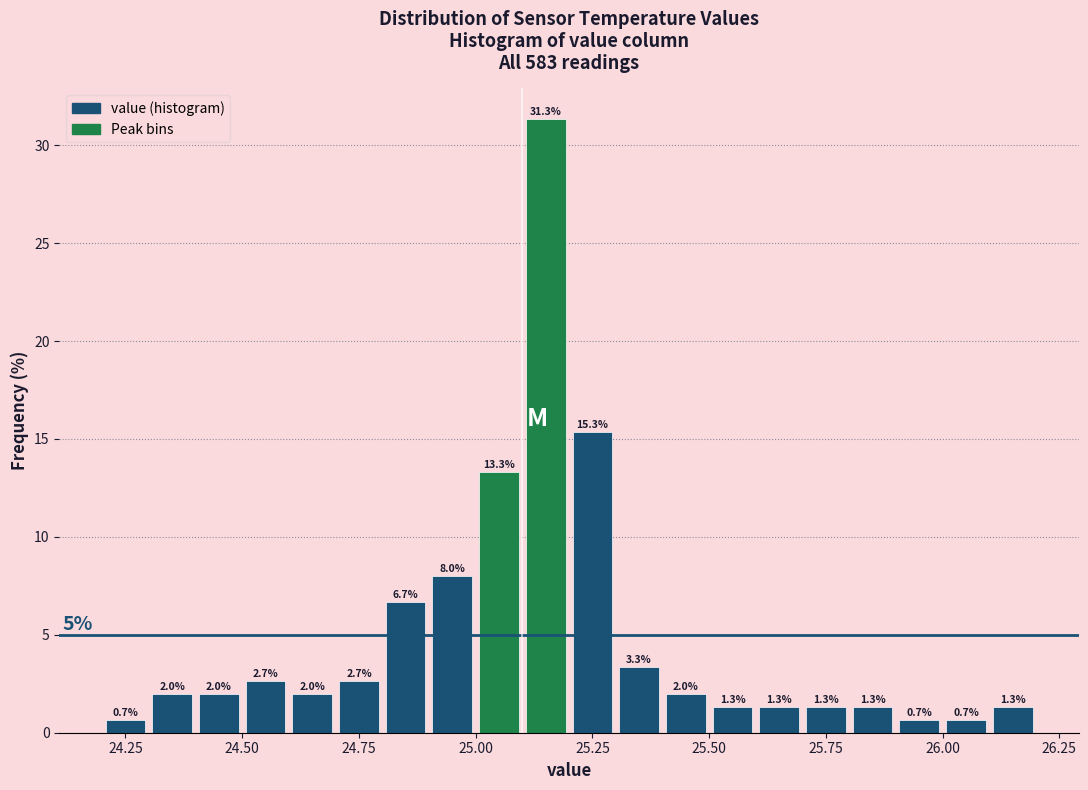

Around what value on the x-axis is the tallest bar? Give the approximate position of its centre, as read against the axis.

25.15